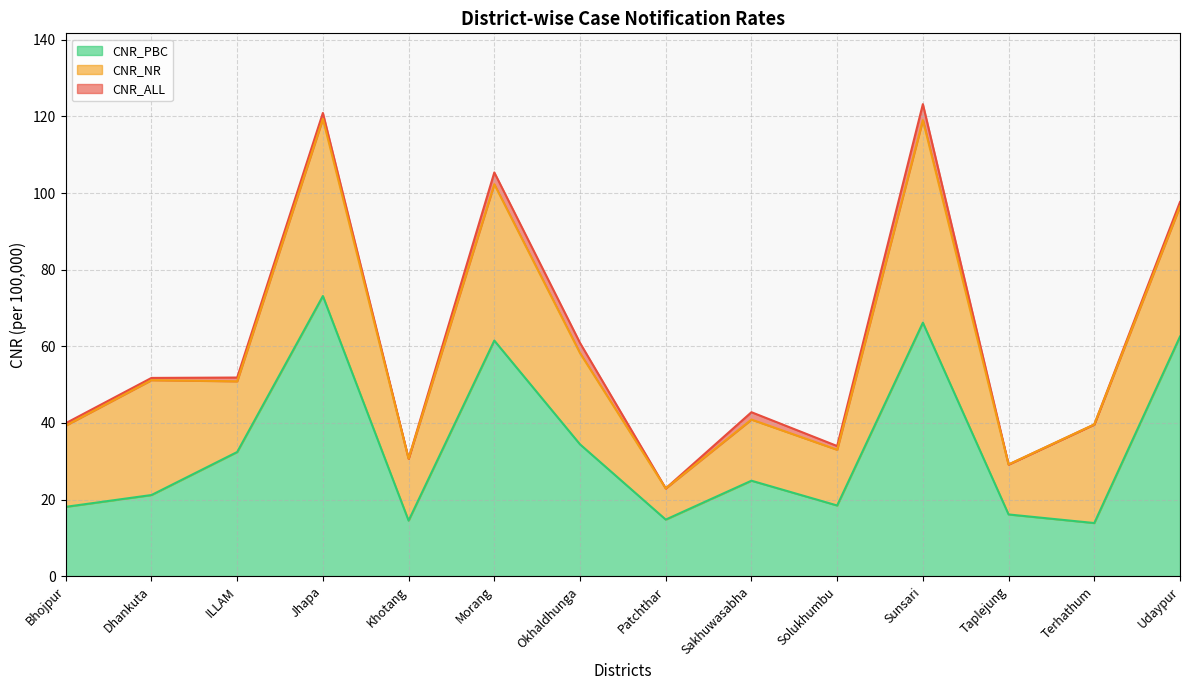

List the labels in order of CNR_NR value, largest first.

Jhapa, Sunsari, Morang, Udaypur, Okhaldhunga, Dhankuta, ILLAM, Sakhuwasabha, Terhathum, Bhojpur, Solukhumbu, Khotang, Taplejung, Patchthar